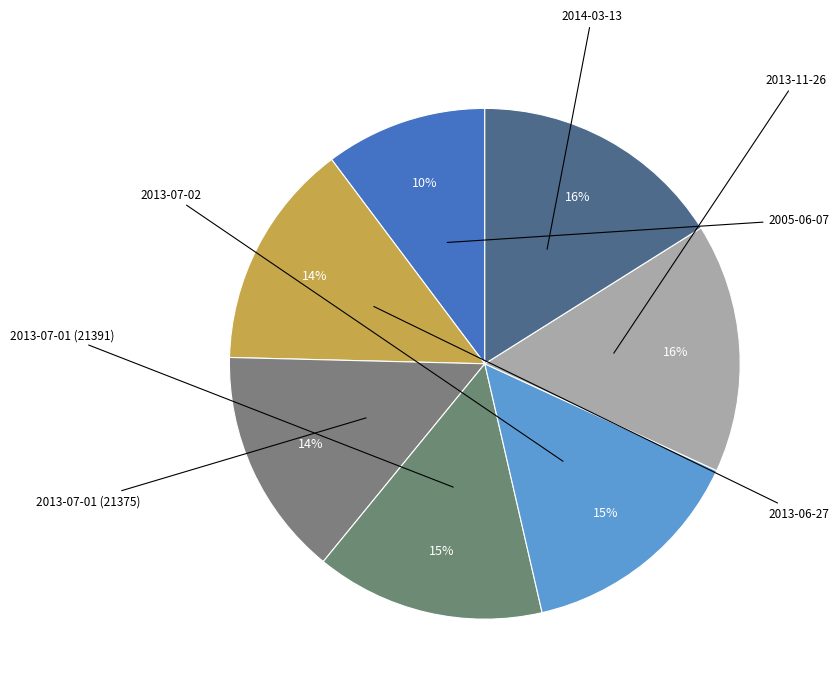

How many segments does this pie chart have?

7